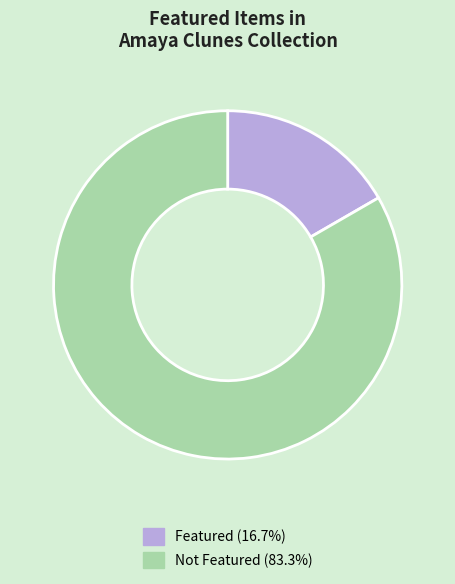

Is there a majority slice in this chart?

Yes